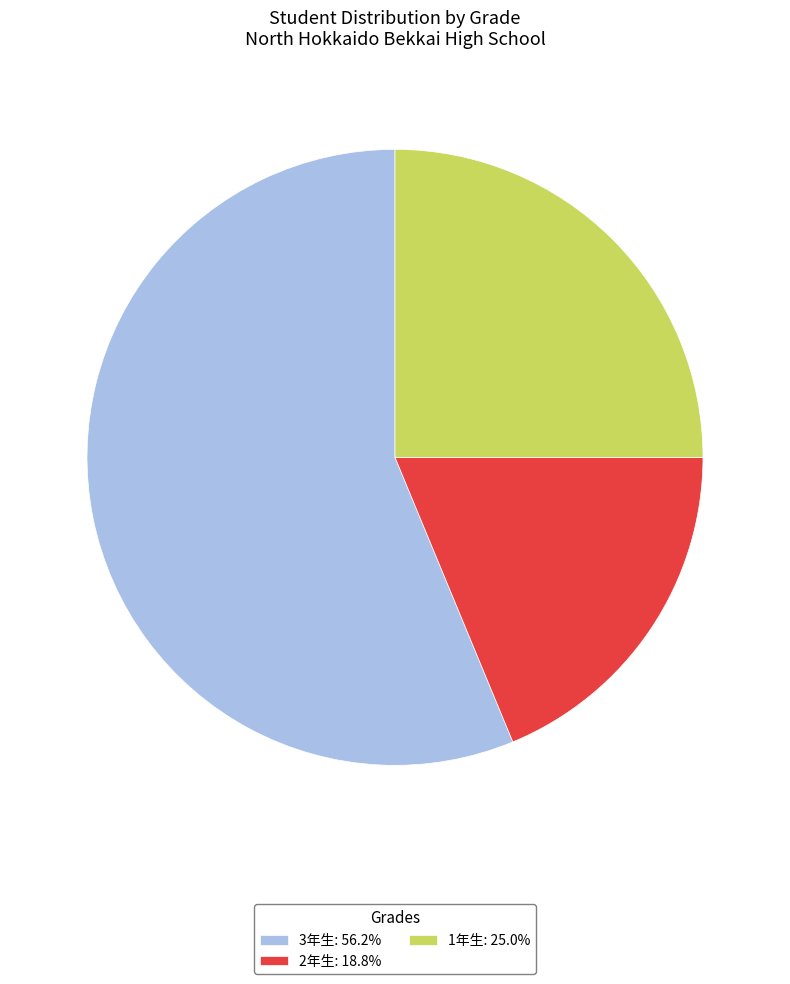

What is the smallest slice in the pie chart?

2年生